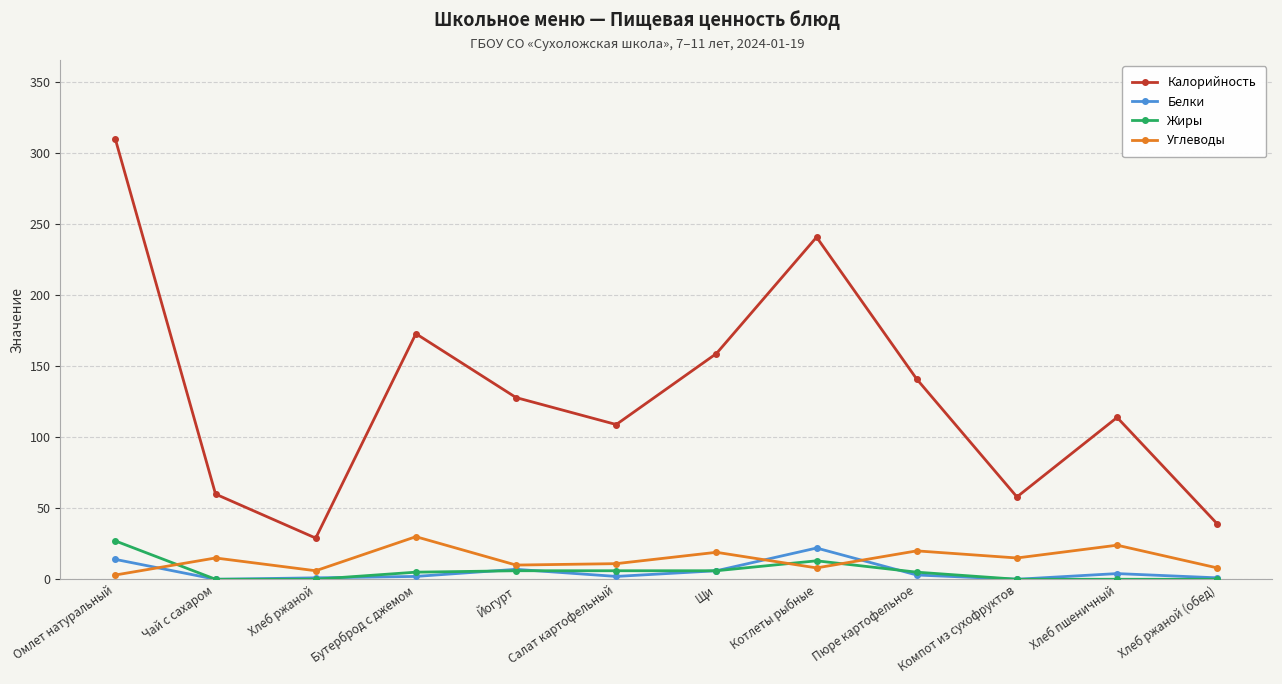

How many distinct data groups are displayed?

4